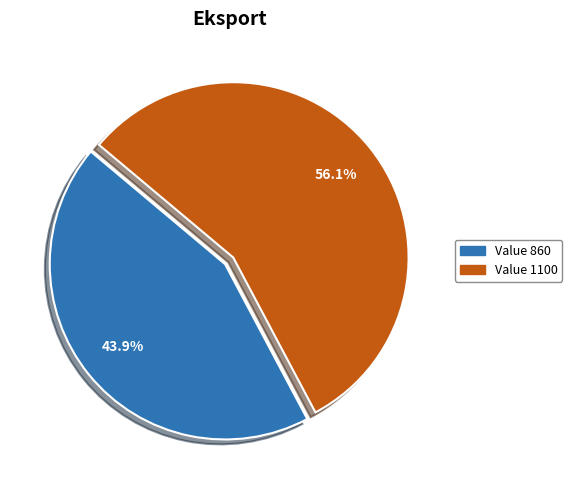

What is the largest slice in the pie chart?

Value 1100